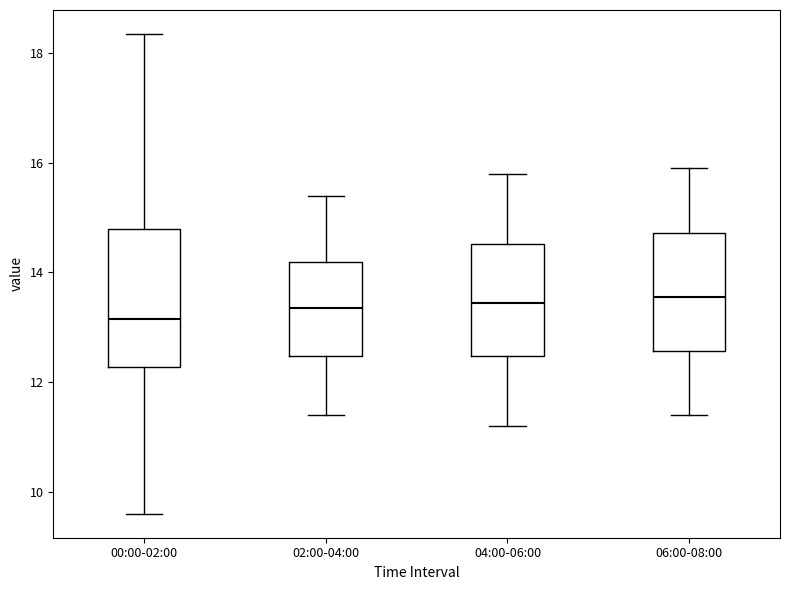

Which box is the tallest, from its lower edge to its upper edge?

00:00-02:00